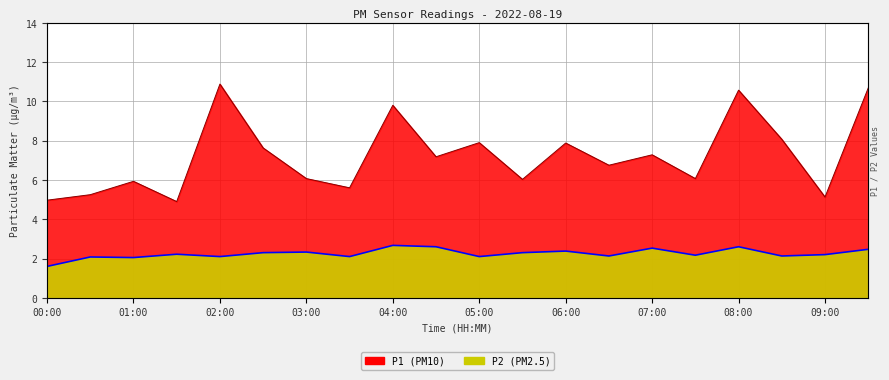

Which series has the largest total across all categories?

P1